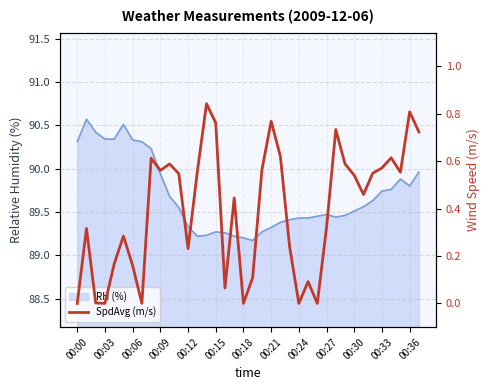

How many positive values are there?

32